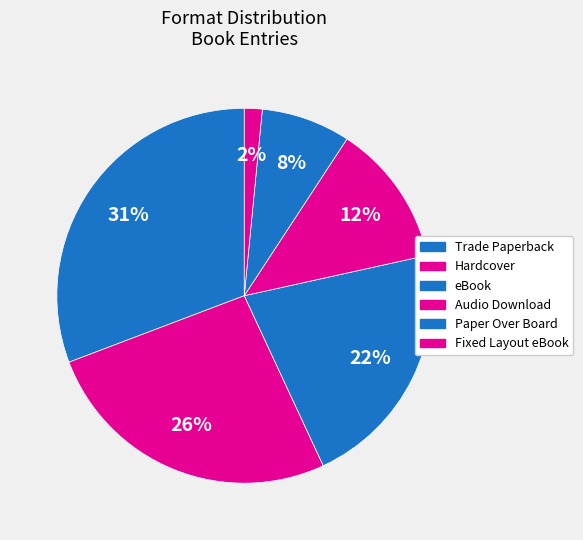

How many slices are in this pie chart?

6